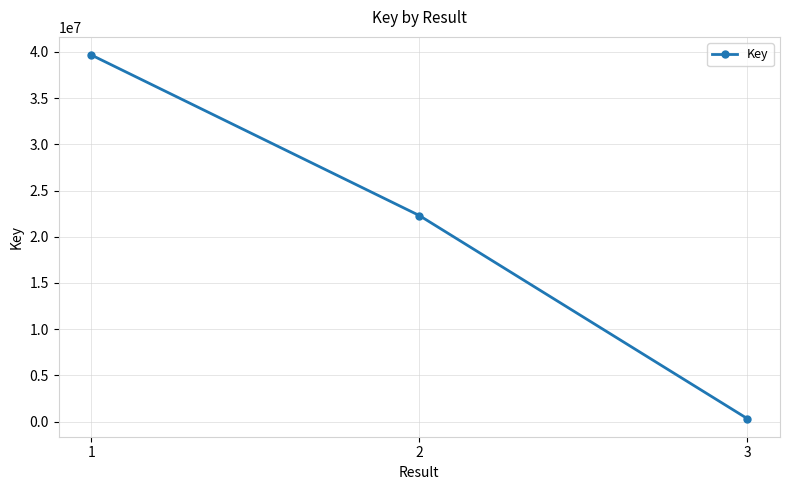

What is the change in value from 1 to 3?

-39316922